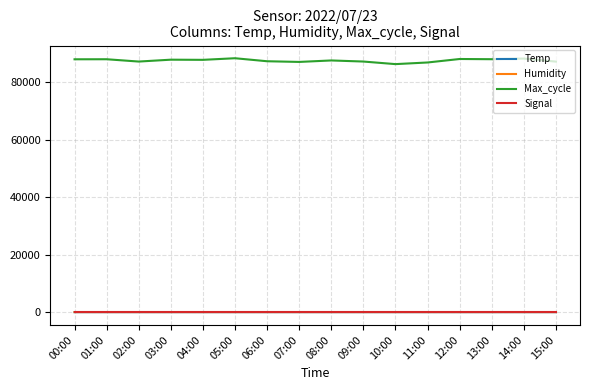

What is the sum of the Temp values at 09:00 and 10:00?

53.0